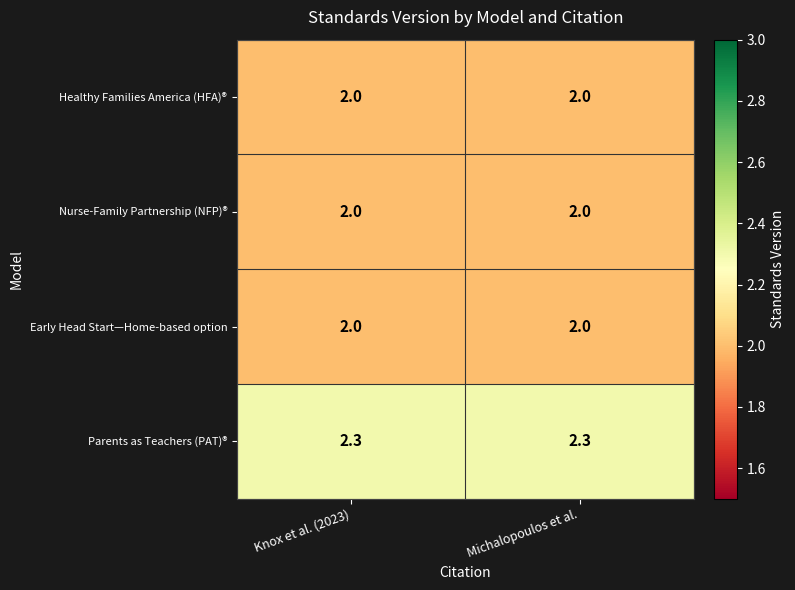

What is the total value across all series at Michalopoulos et al.?

8.3